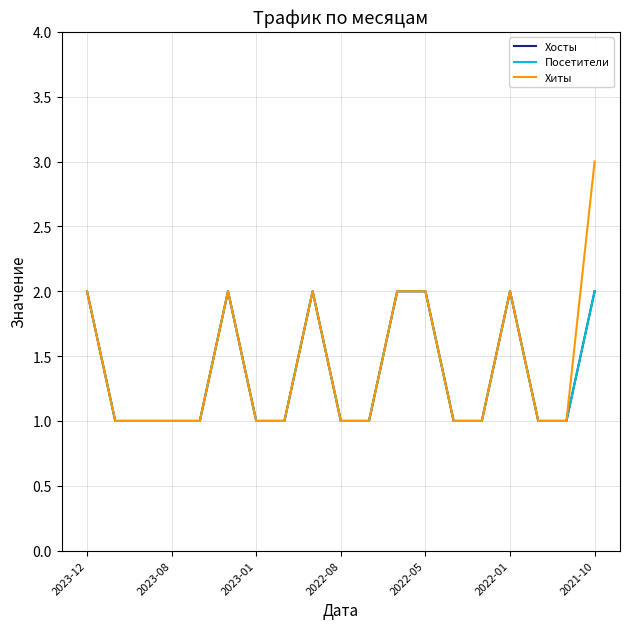

True or false: Хосты and Хиты cross at least once.

False